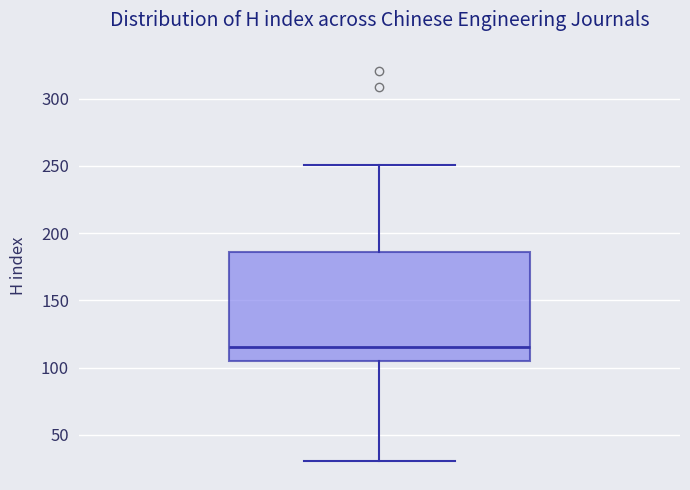

Read this box plot against the y-axis: the position of the median line, the range covered by the box, and the ends of both whiskers. The values are not printed on the chart, so give them approximately, as read against the axis.

median 115, box 105 to 185, whiskers 30 to 250